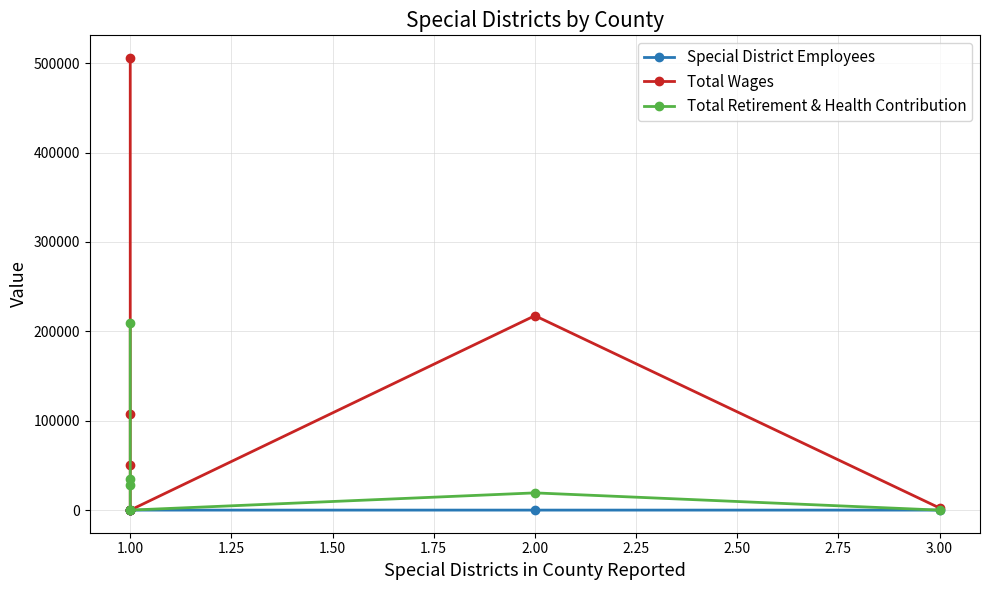

Does the chart display data point markers on the line(s)?

Yes